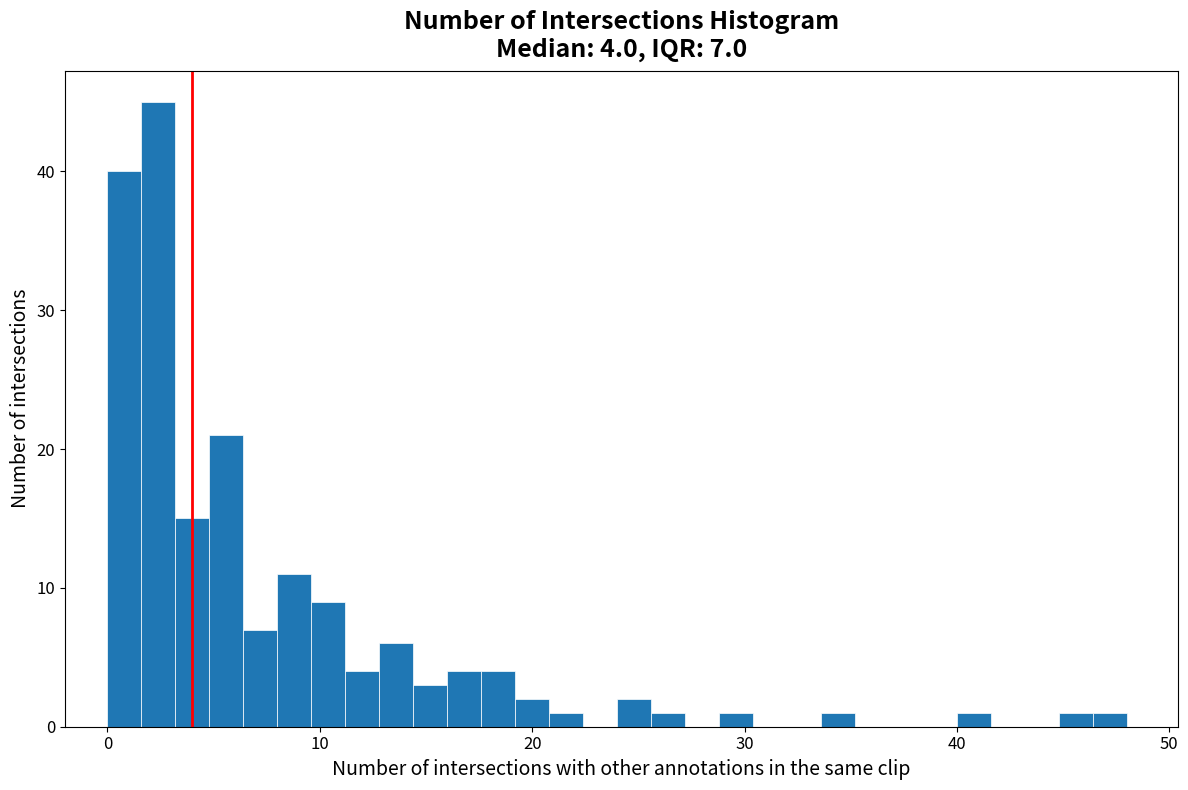

Around what value on the x-axis is the tallest bar? Give the approximate position of its centre, as read against the axis.

2